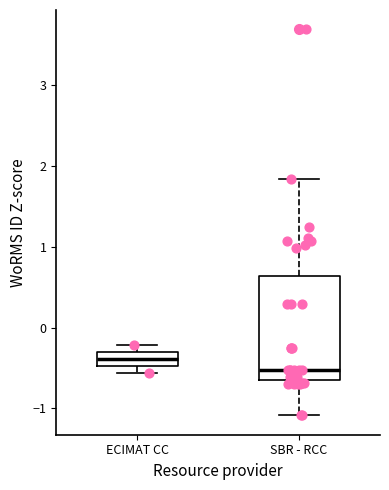

Which box's median line is the lowest?

SBR - RCC